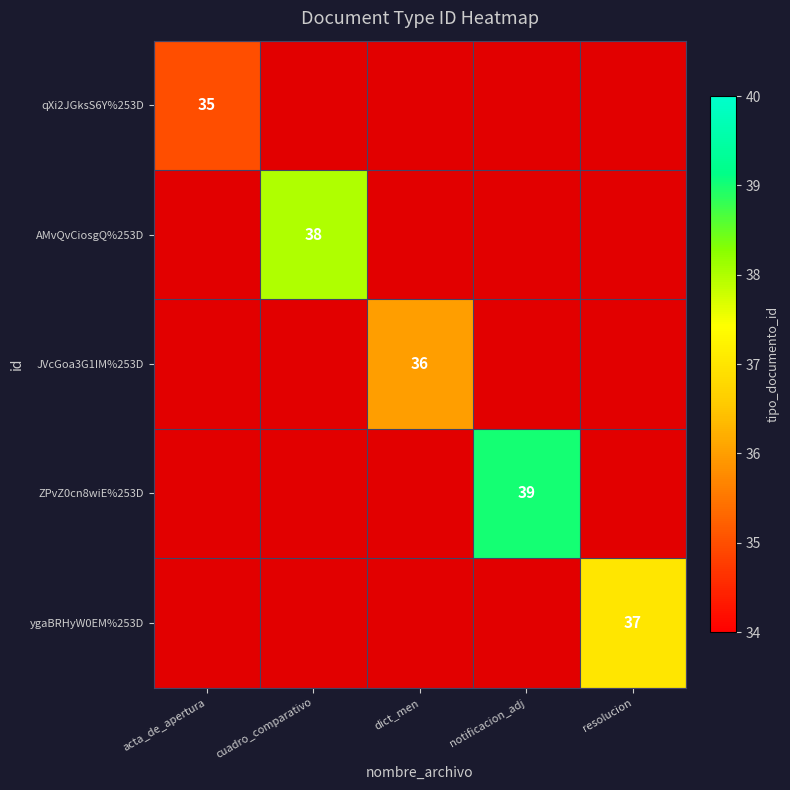

Count the number of data series in this chart.

5